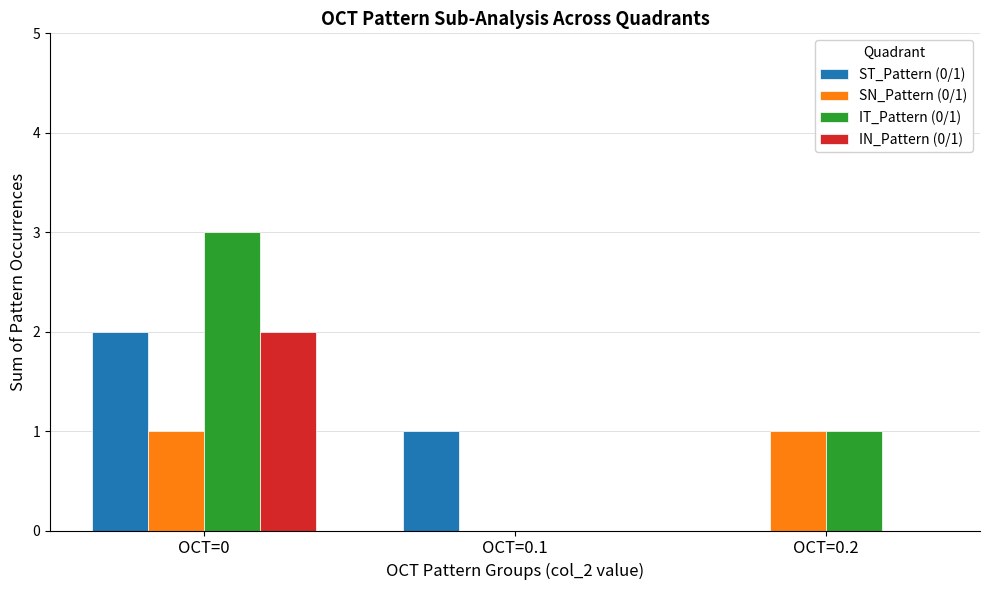

The ST_Pattern (0/1) series shows 2 at OCT=0. True or false?

True